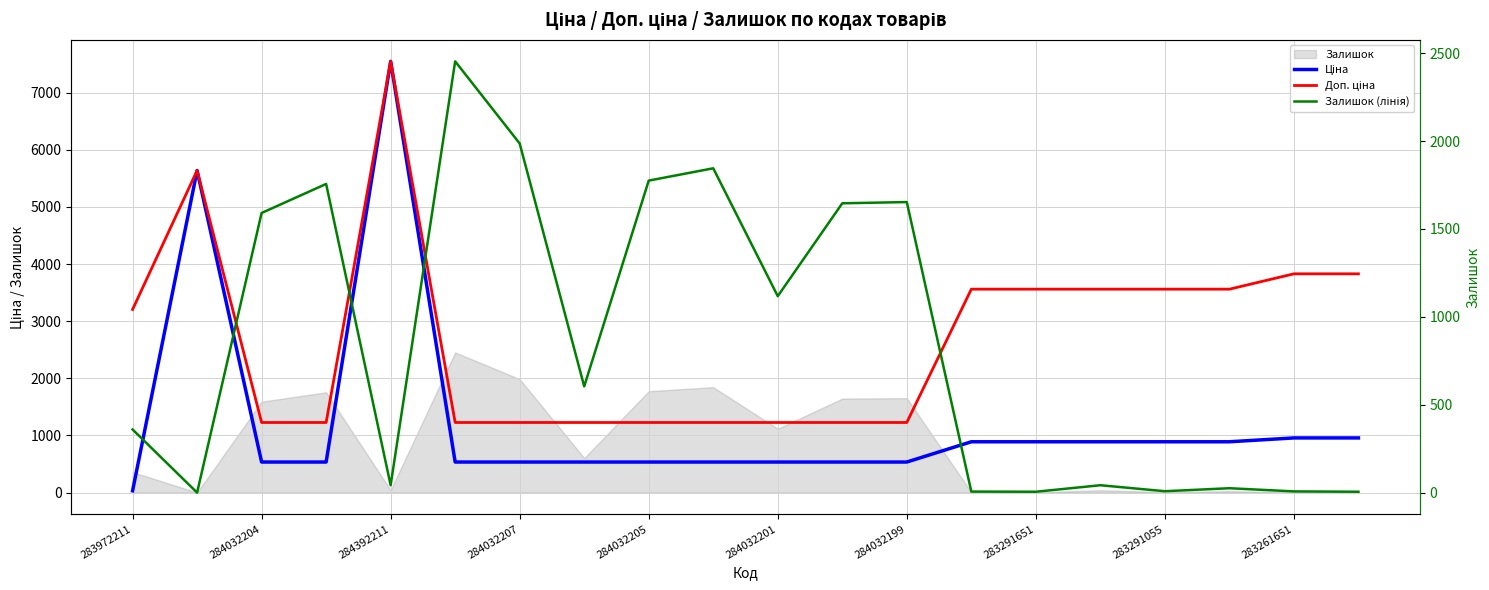

True or false: Залишок (лінія) has more than 1 points higher than both neighbors.

True